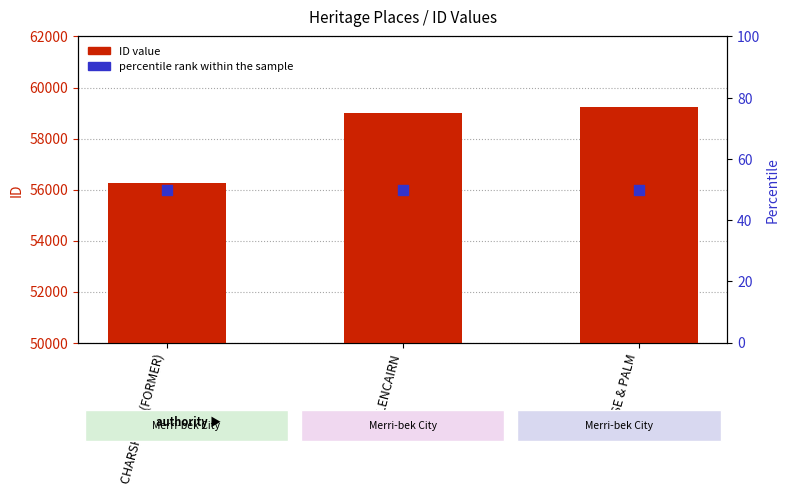

What is the total value across all series at HOUSE & PALM?

59279